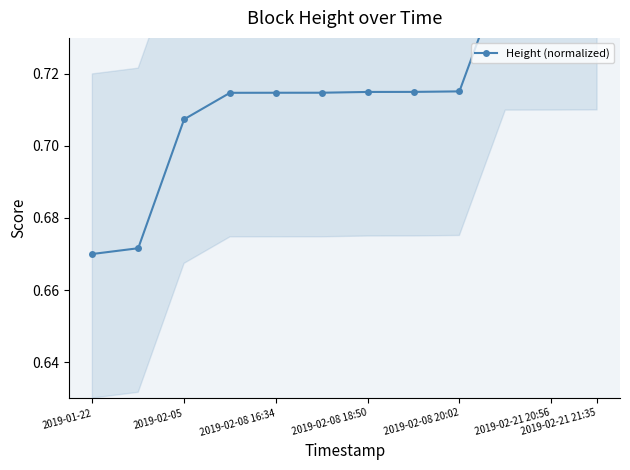

Which label corresponds to the smallest value in the chart?

2019-01-22